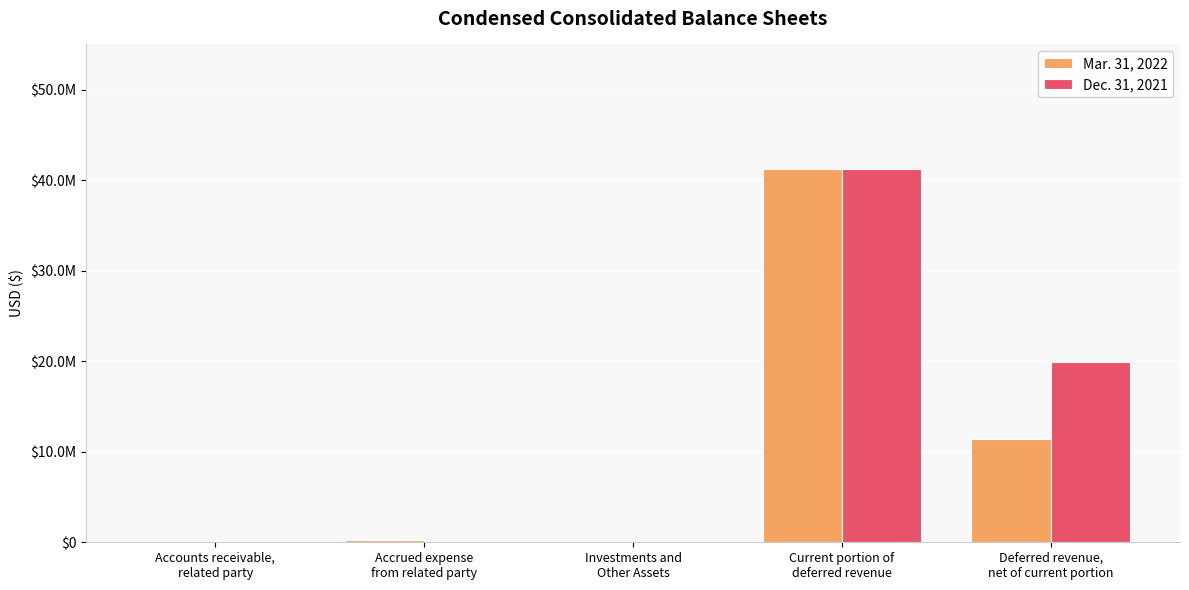

What is the total value across all series at Accrued expense
from related party?

200000